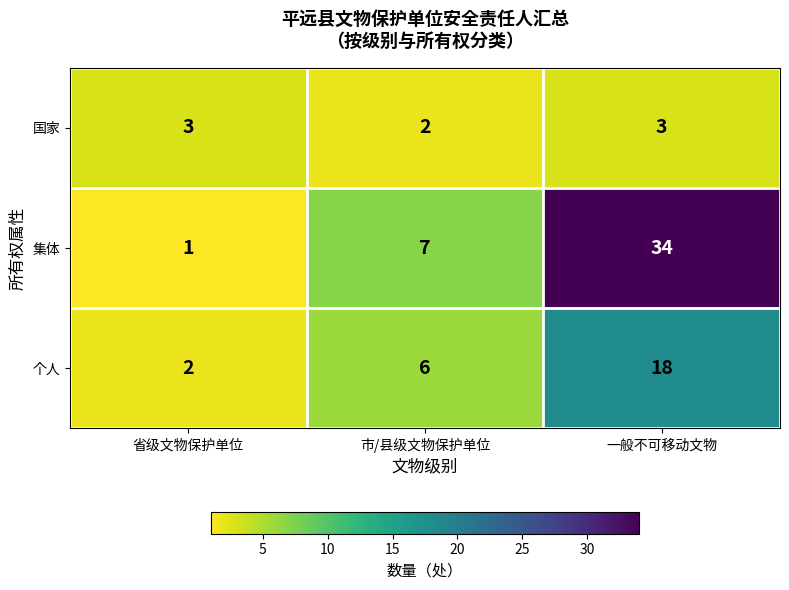

Reading right to left, what are all the values shown in this chart?

国家: 3	2	3
集体: 34	7	1
个人: 18	6	2